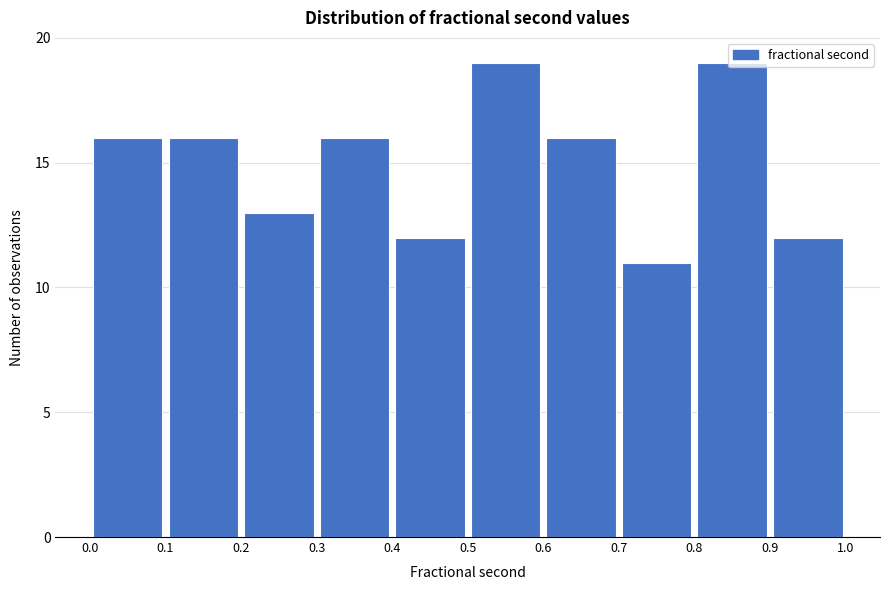

Reading left to right, transcribe this chart: for each bar, give the range it covers on the x-axis and its height. The values are not printed on the chart, so give them approximately, as read against the axis.

0.0 to 0.1: 16
0.1 to 0.2: 16
0.2 to 0.3: 13
0.3 to 0.4: 16
0.4 to 0.5: 12
0.5 to 0.6: 19
0.6 to 0.7: 16
0.7 to 0.8: 11
0.8 to 0.9: 19
0.9 to 1.0: 12